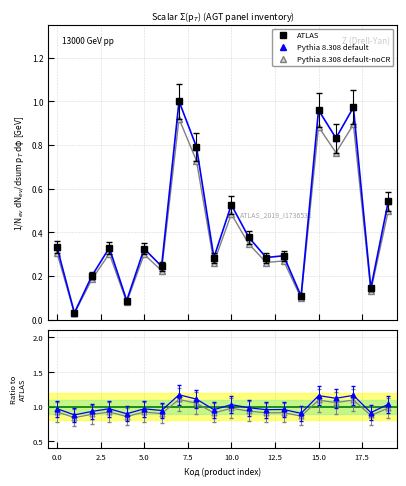

Is this an area chart (filled region under the line)?

No